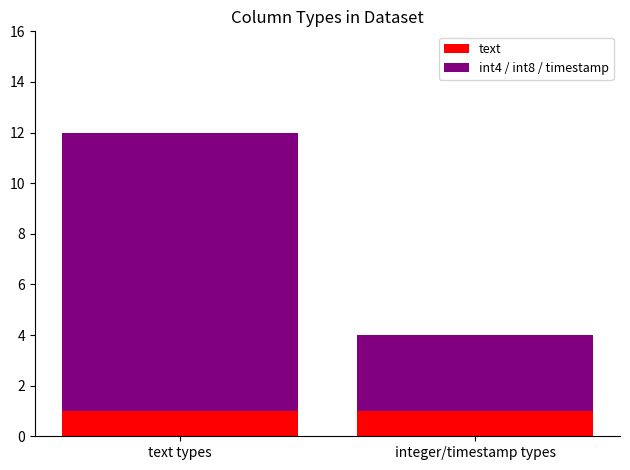

Reading left to right, transcribe the values for text.

1	1